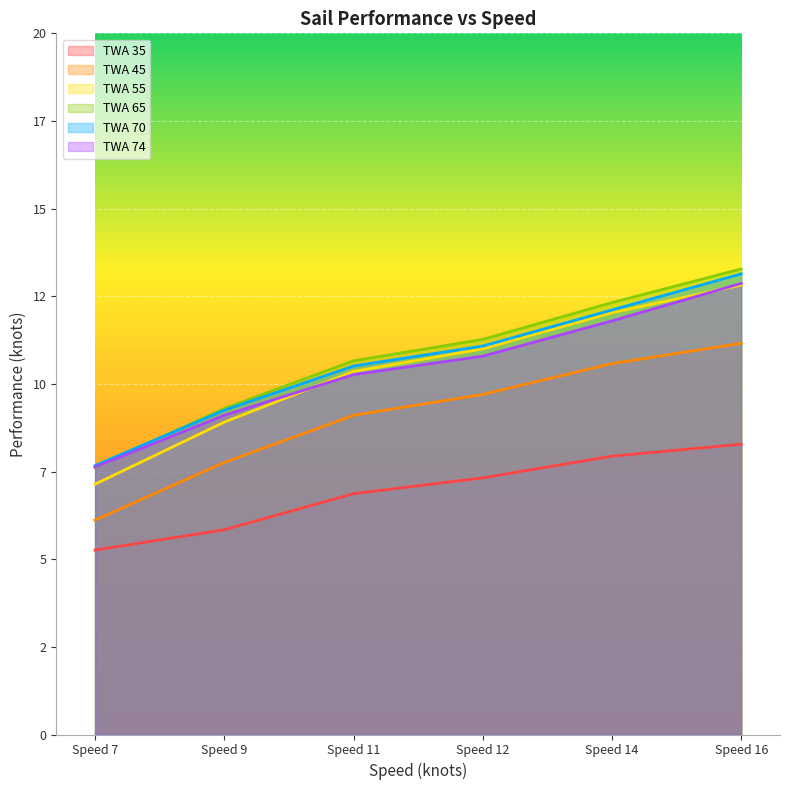

List the series in order of their peak value, highest first.

TWA 65, TWA 70, TWA 74, TWA 55, TWA 45, TWA 35